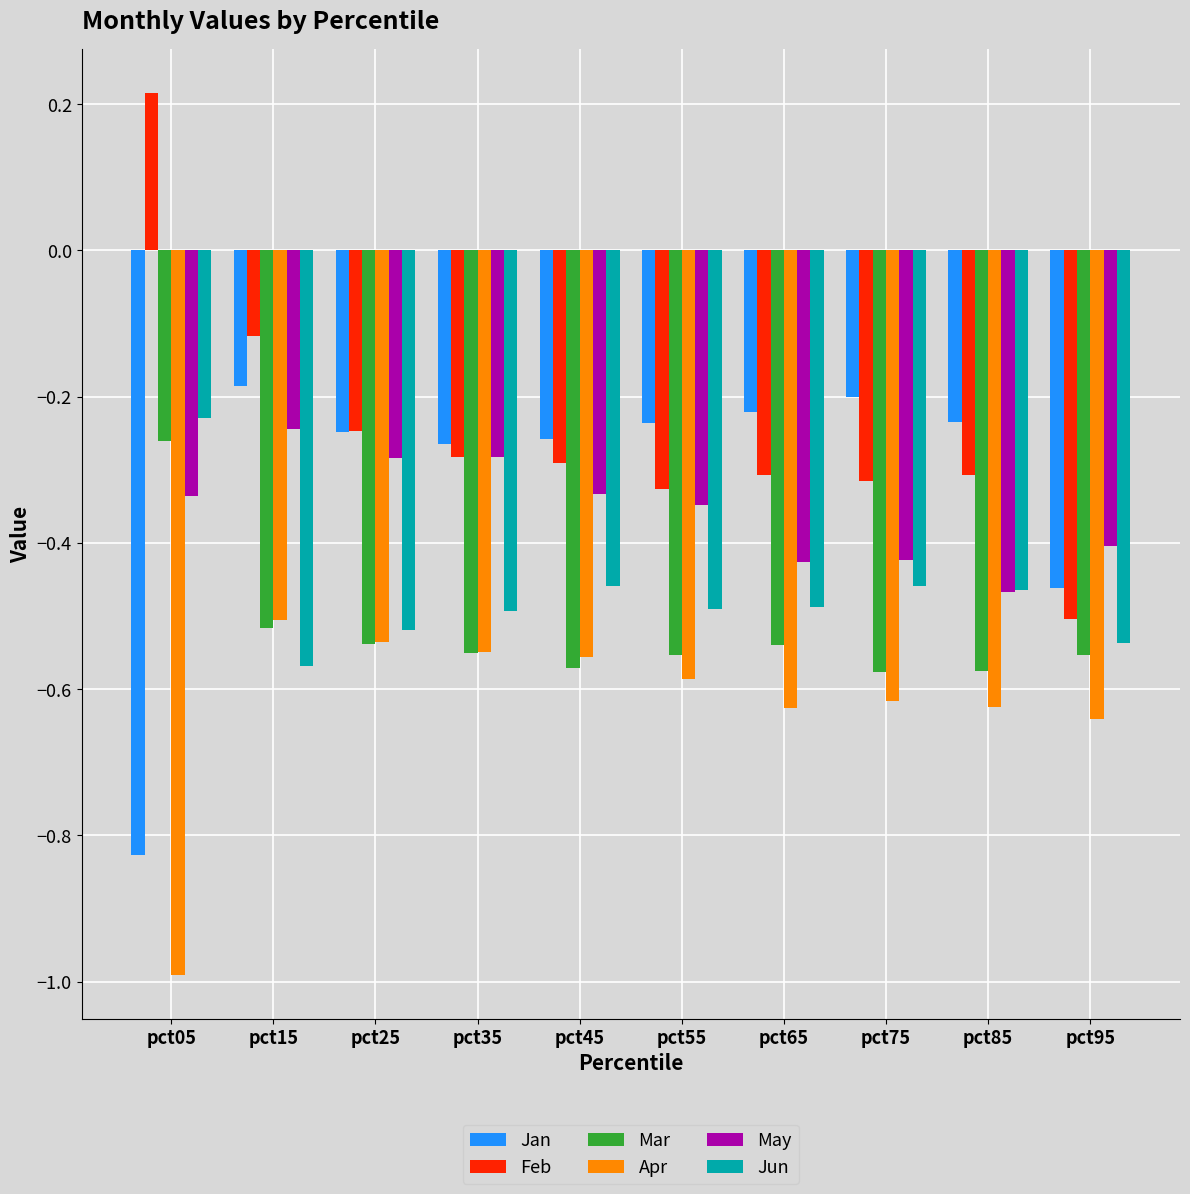

Which category has the highest value in the Feb series?

pct05